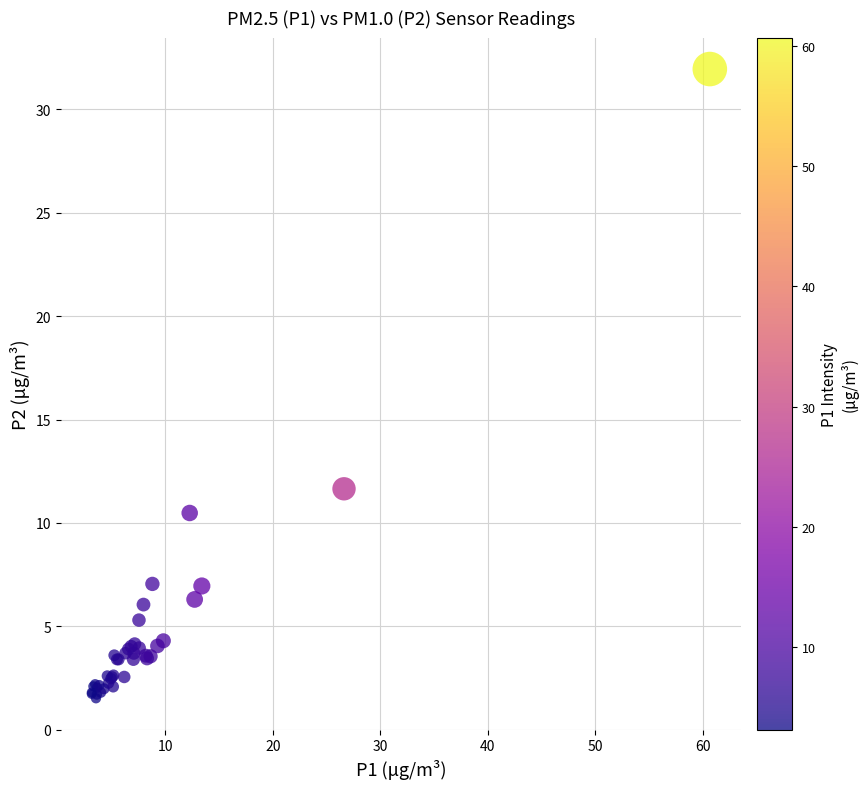

What Y value in the scatter plot is closest to 16?

11.7